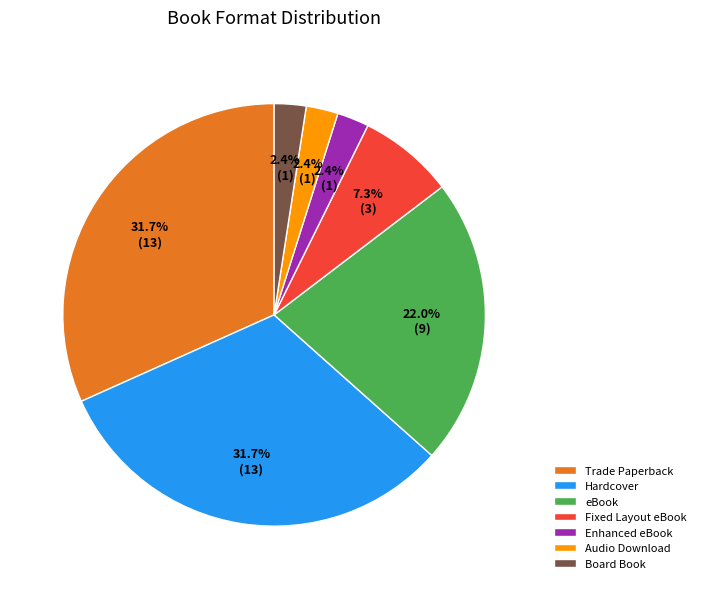

To the nearest percent, what percentage of the pie is Audio Download?

2%